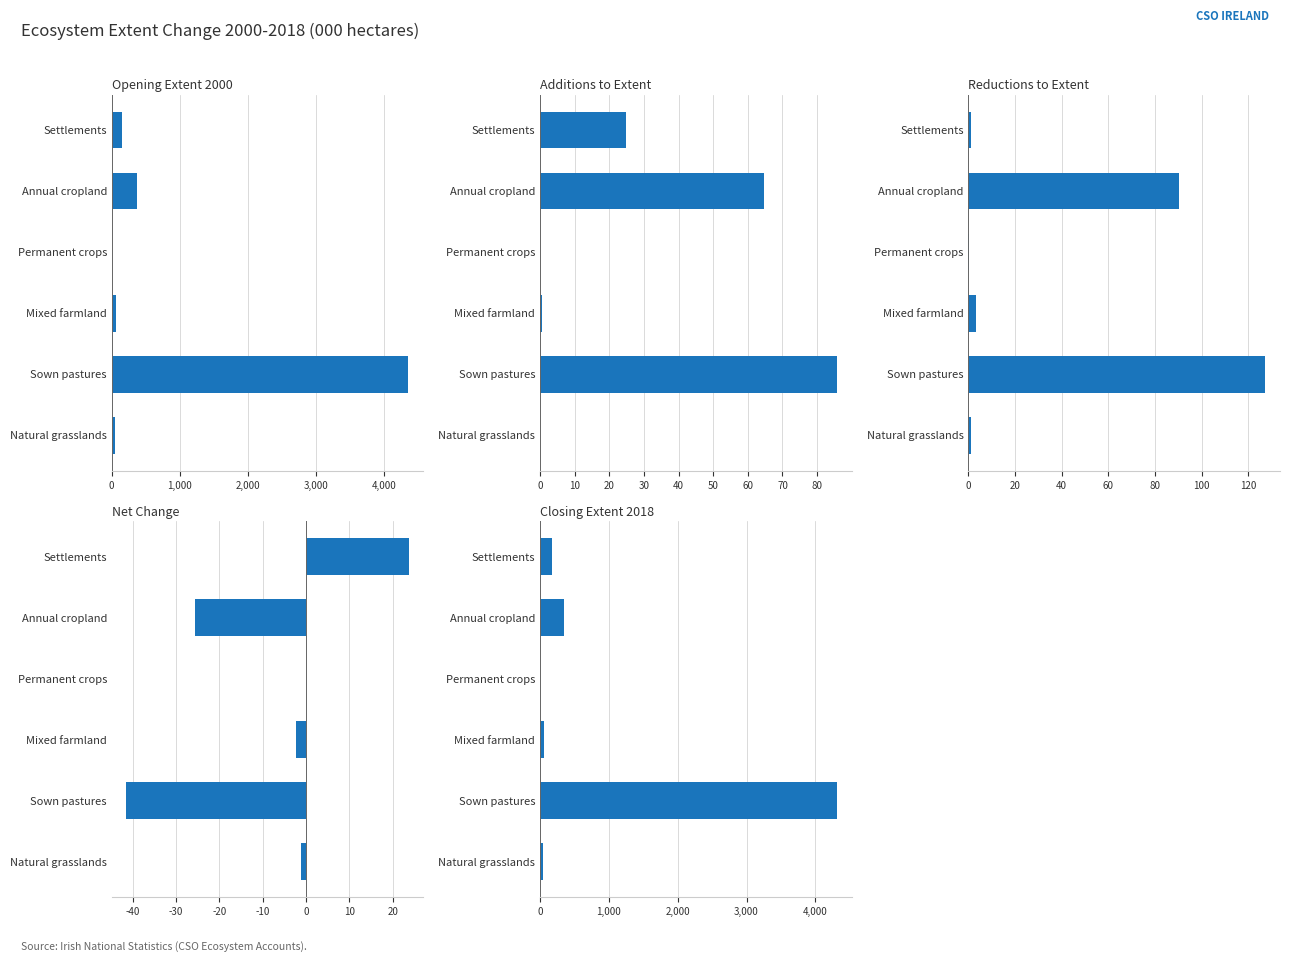

How many data points in Opening Extent 2000 are above 149?

3